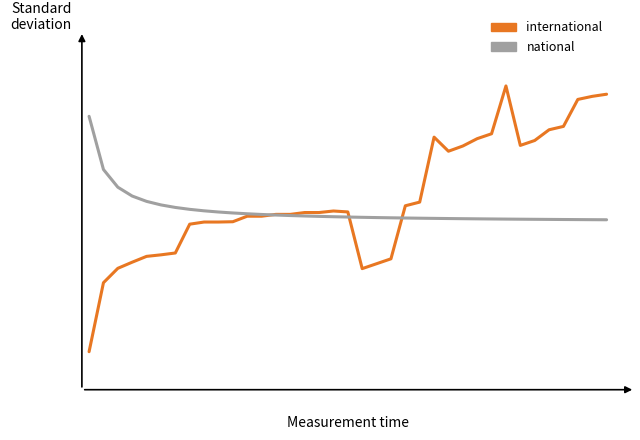

Which series has the widest spread of values?

international